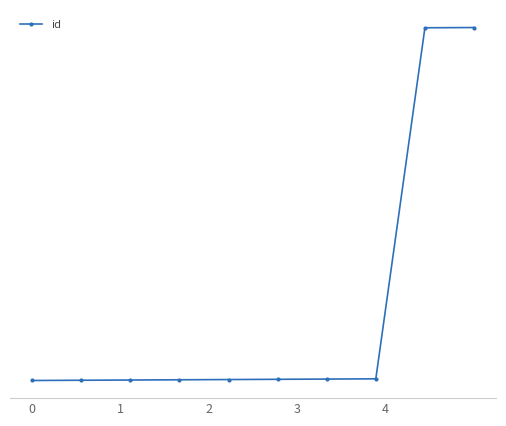

Does the chart have visible grid lines?

No